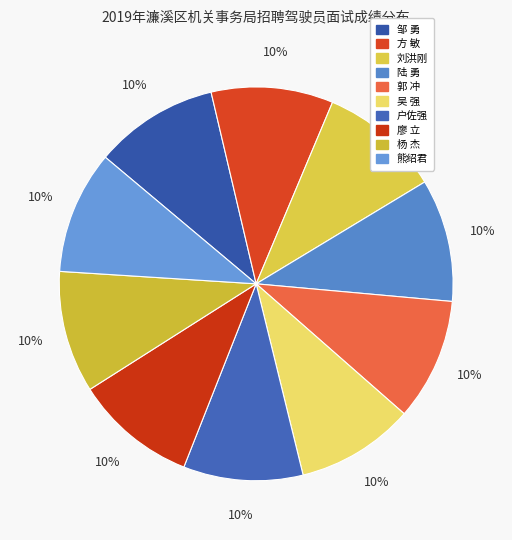

The 邹 勇 slice represents 10% of the pie. True or false?

True